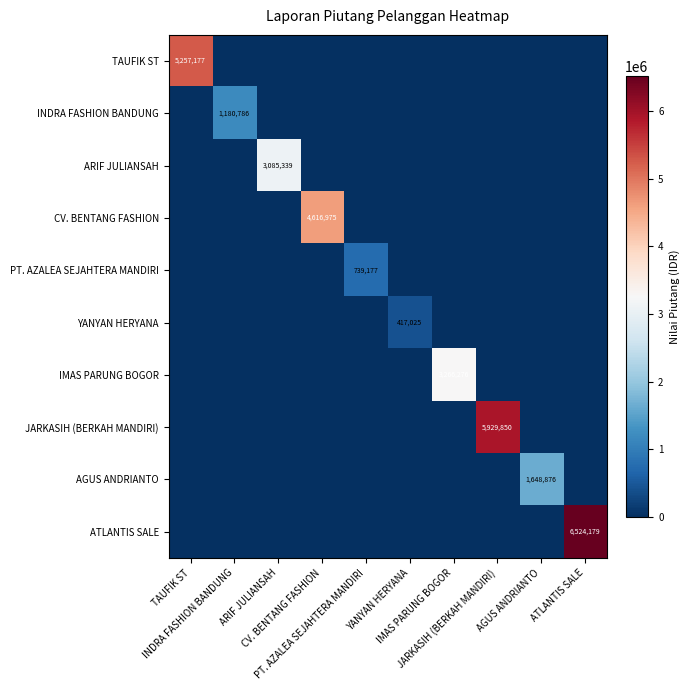

Which series has the largest range (max minus min)?

ATLANTIS SALE